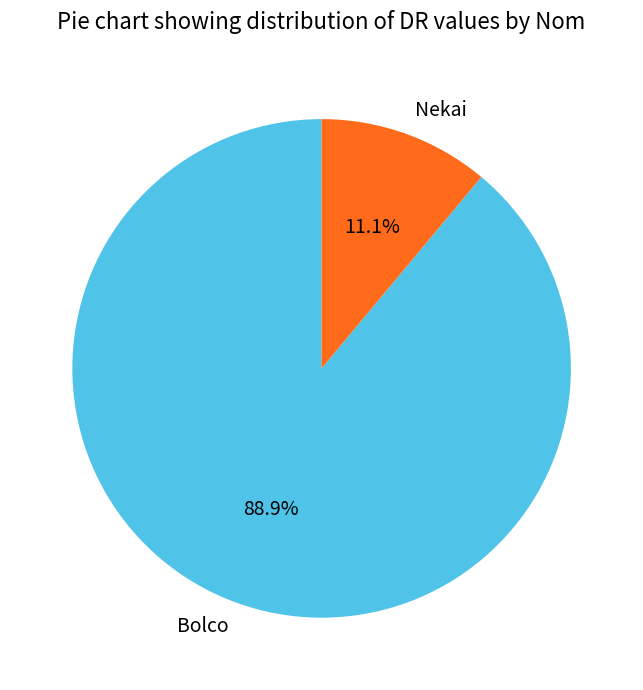

Which category has the biggest portion of the pie?

Bolco